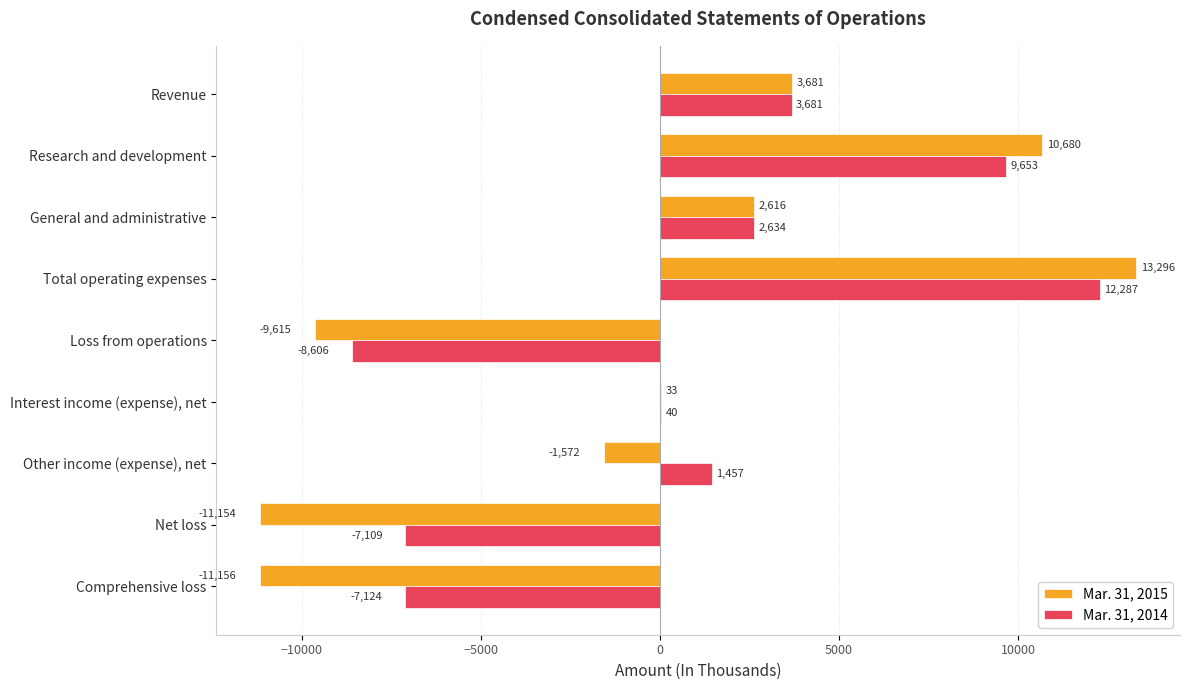

Is it true that Mar. 31, 2015 equals 1639 at General and administrative?

False